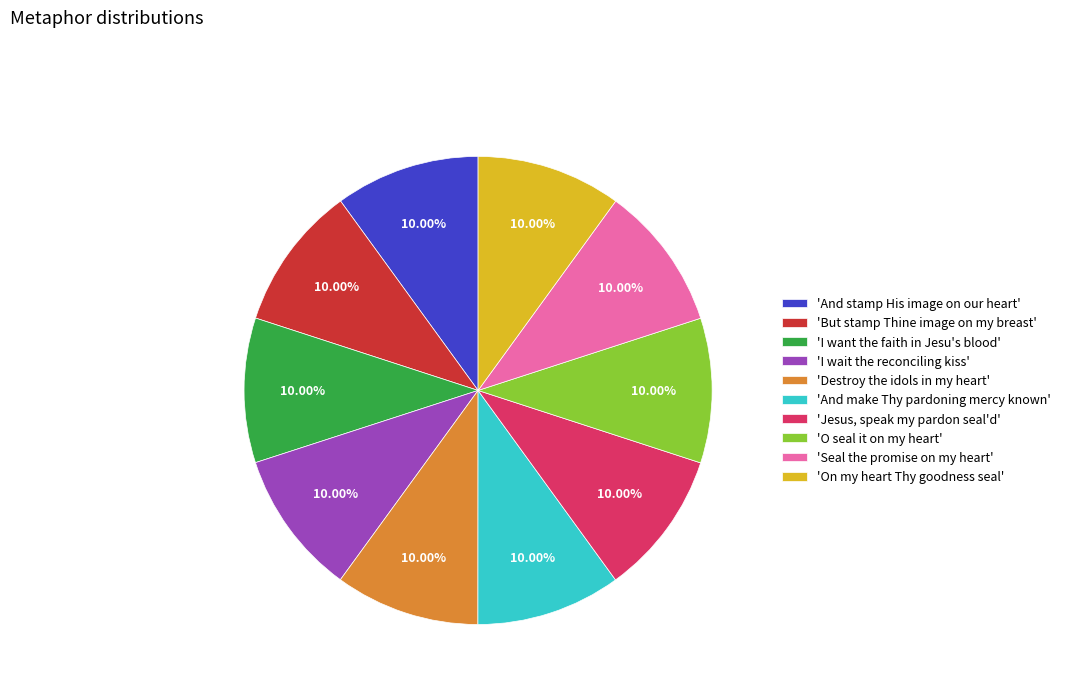

How many slices are in this pie chart?

10